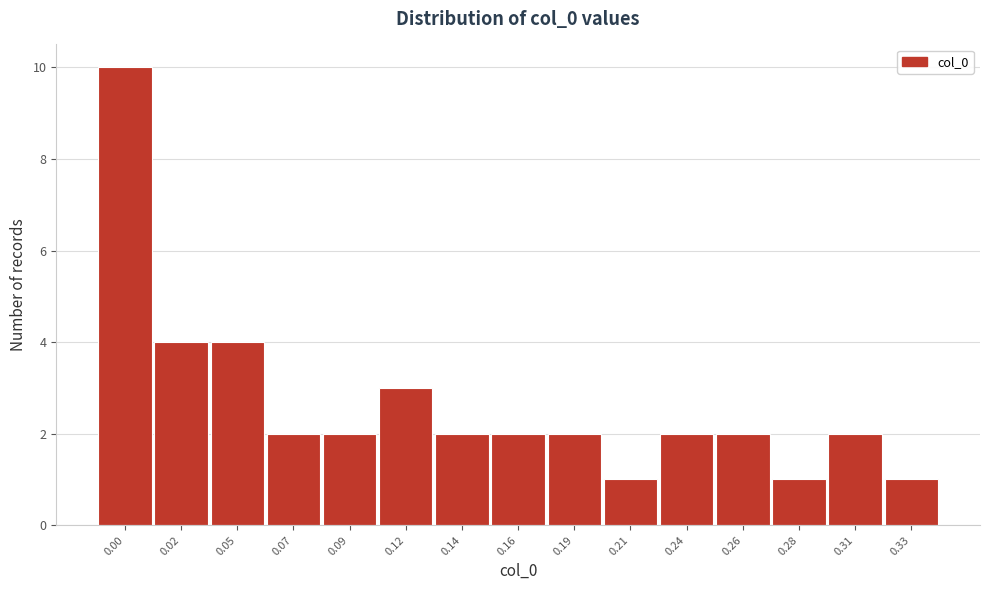

Reading right to left, what are all the values shown in this chart?

1	2	1	2	2	1	2	2	2	3	2	2	4	4	10